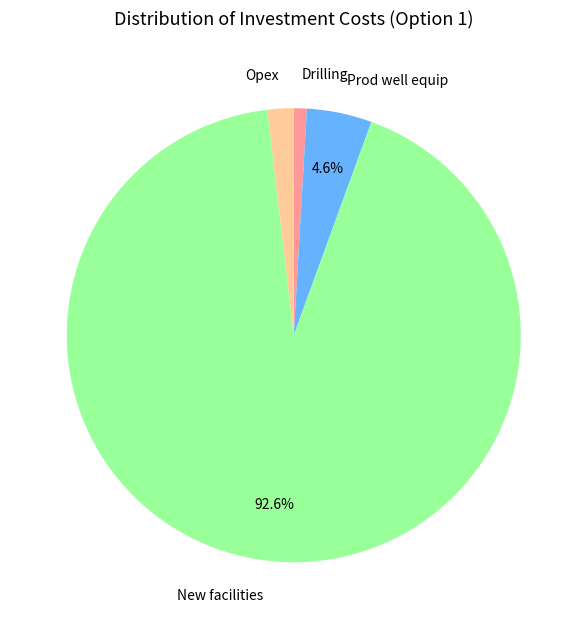

What is the ratio of the value at Opex to the value at Drilling?

2.0